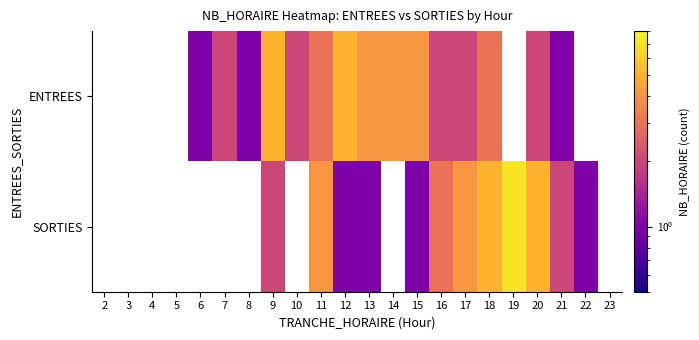

How many series are shown in this chart?

2